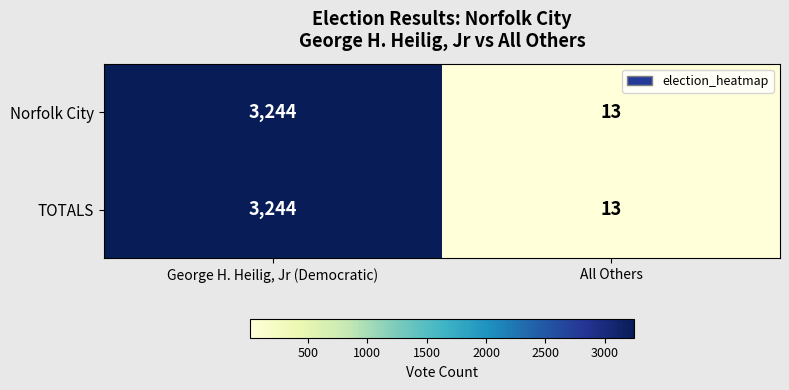

At which label does Norfolk City reach its minimum?

All Others